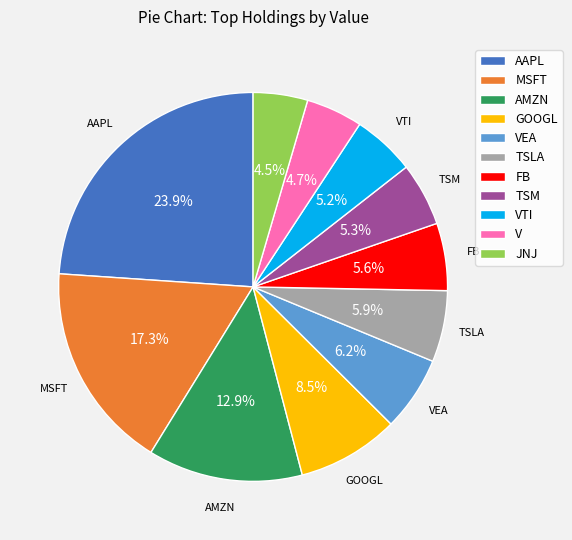

Which slice is the largest?

AAPL